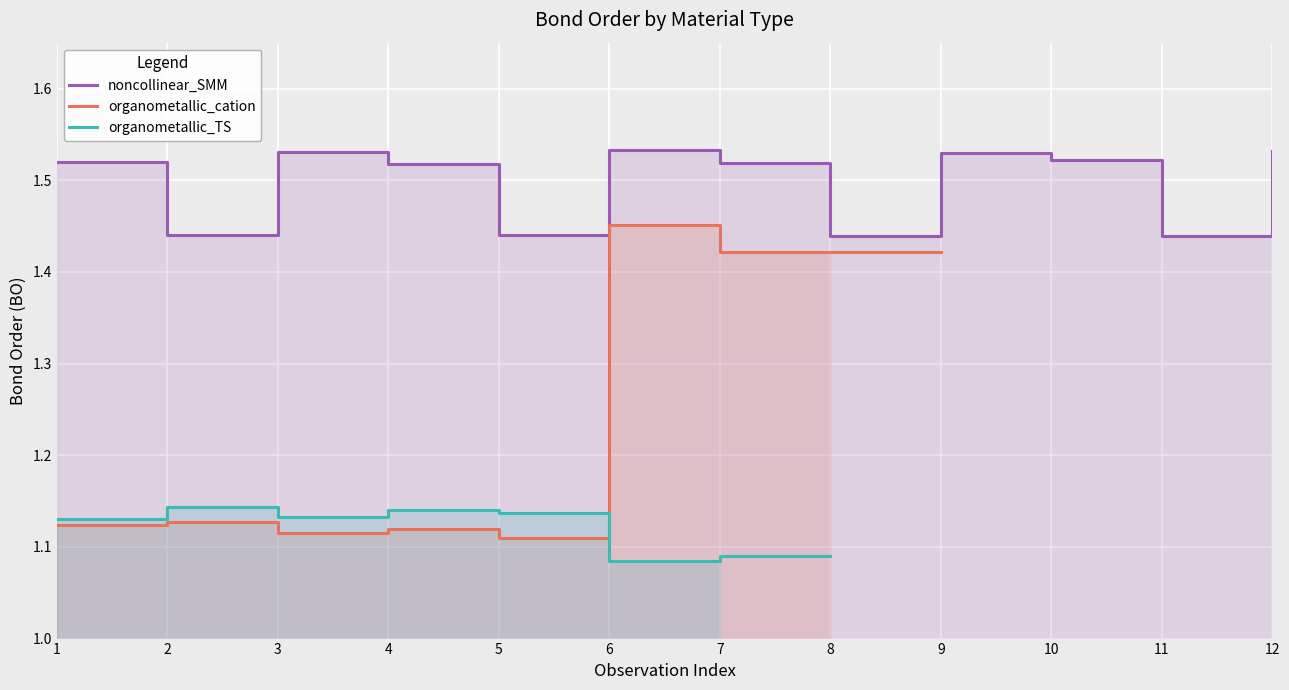

True or false: noncollinear_SMM has a value of 1.9 at 8.

False